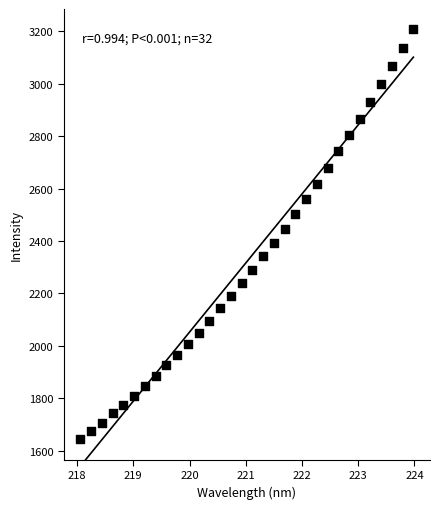

What is the range of Y values (max minus min)?

1564.0